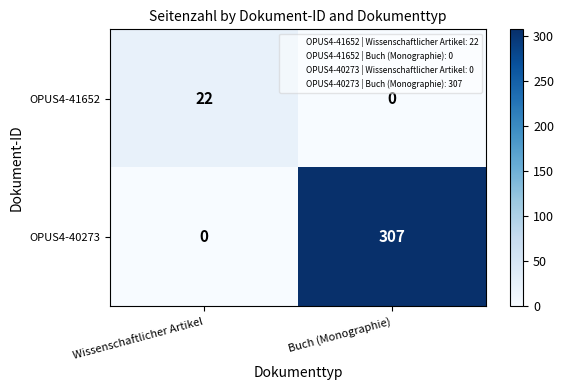

Reading left to right, list all the values displayed in this chart.

OPUS4-41652: Wissenschaftlicher Artikel=22	Buch (Monographie)=0
OPUS4-40273: Wissenschaftlicher Artikel=0	Buch (Monographie)=307